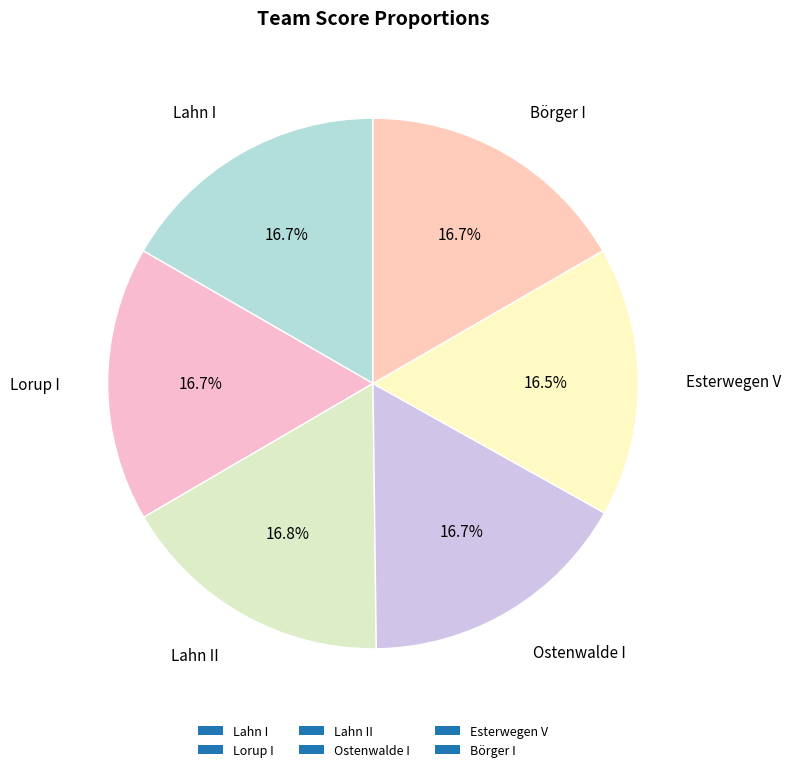

How many slices are in this pie chart?

6